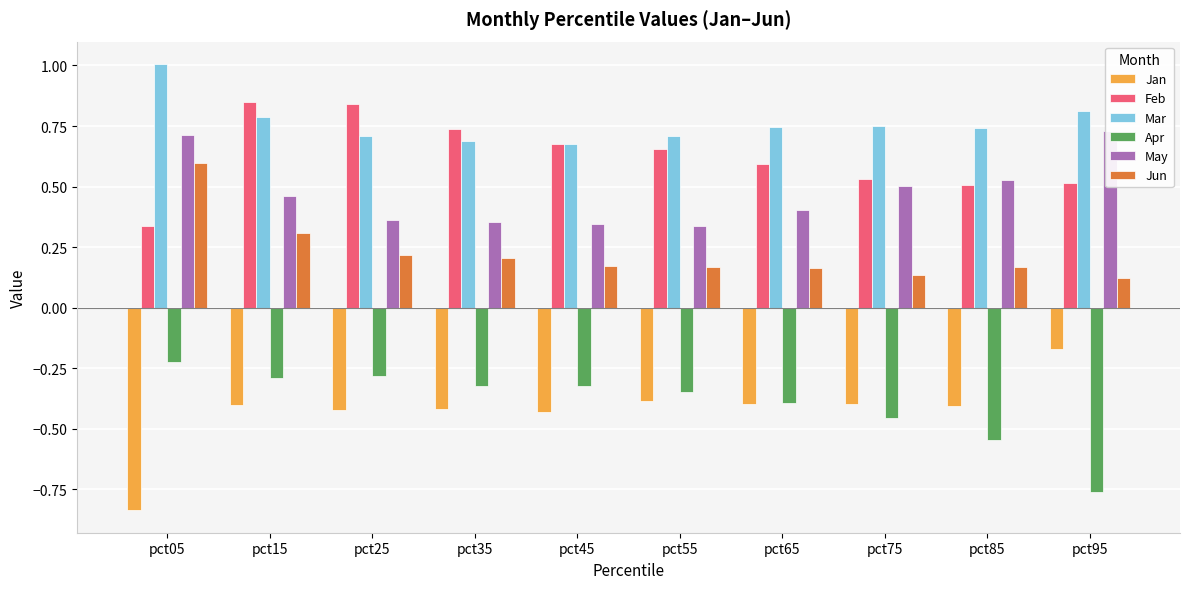

Rank the categories by Apr value from lowest to highest.

pct95, pct85, pct75, pct65, pct55, pct35, pct45, pct15, pct25, pct05